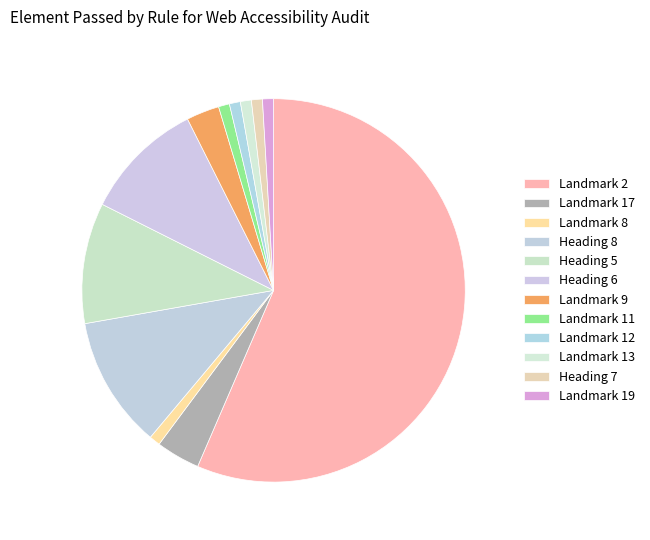

Count the number of slices in the pie.

12